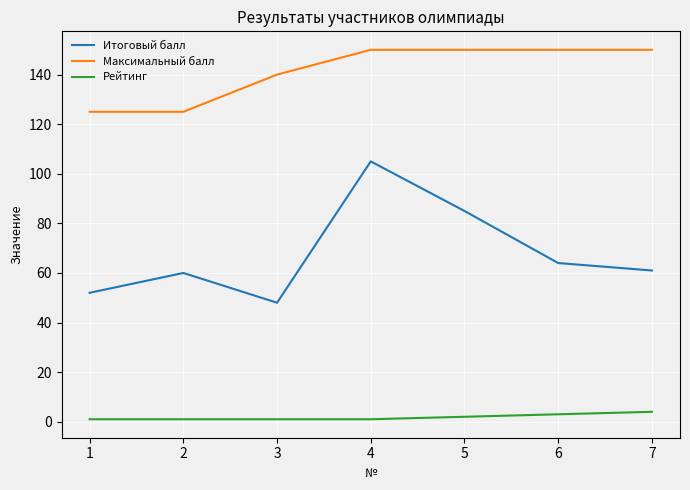

True or false: Рейтинг and Максимальный балл cross at least once.

False